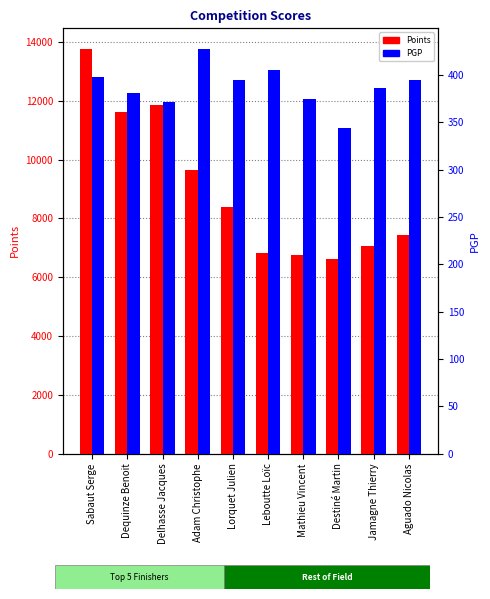

List the series in order of their peak value, highest first.

Points, PGP